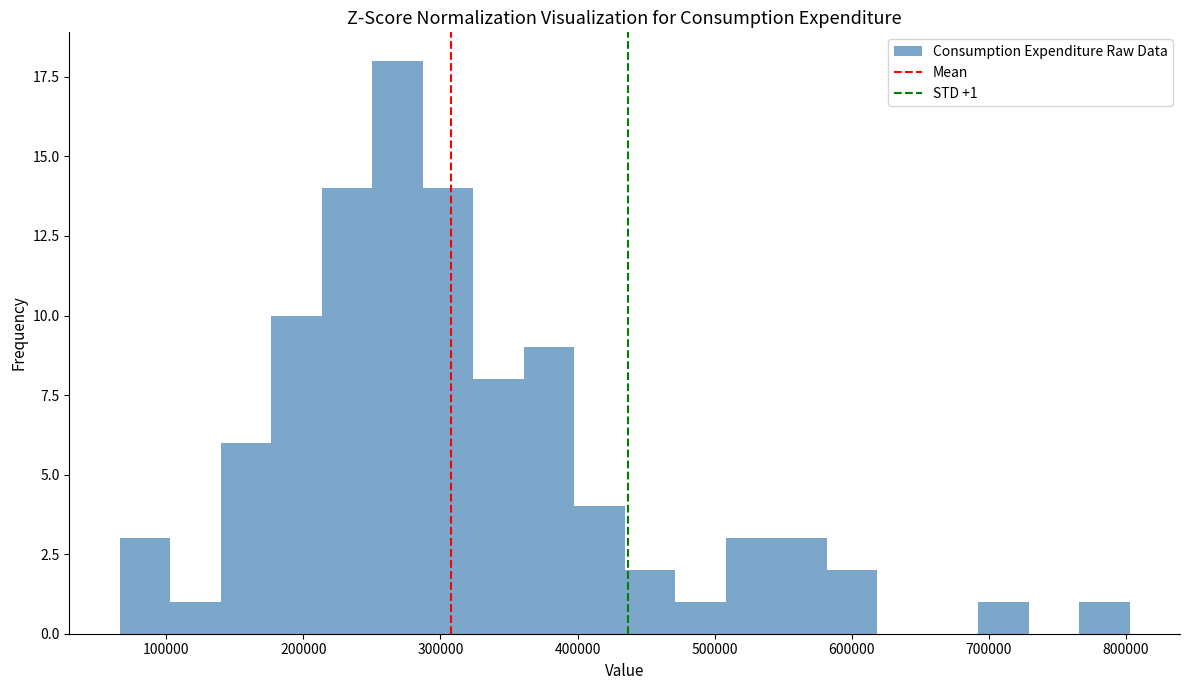

Read against the x-axis, roughly where is the centre of the tallest bar?

270000